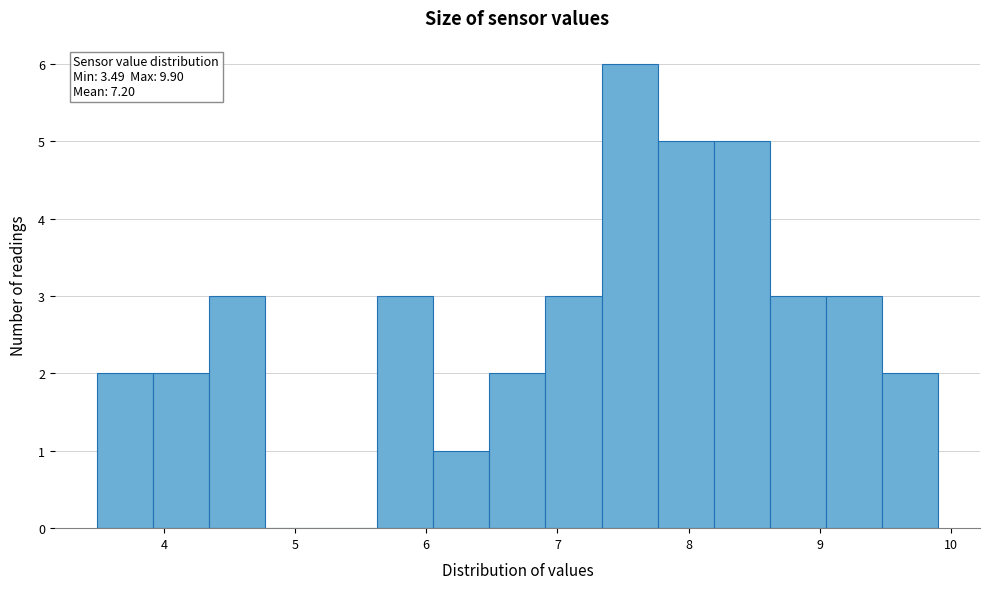

Which range on the x-axis has the tallest bar?

7.3 to 7.8